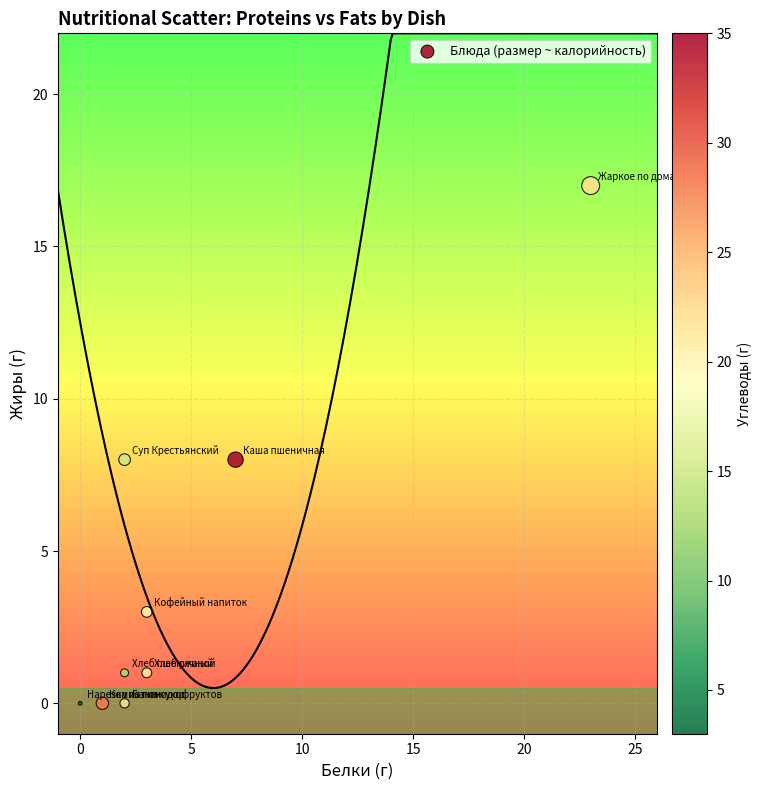

What is the average X value?

5